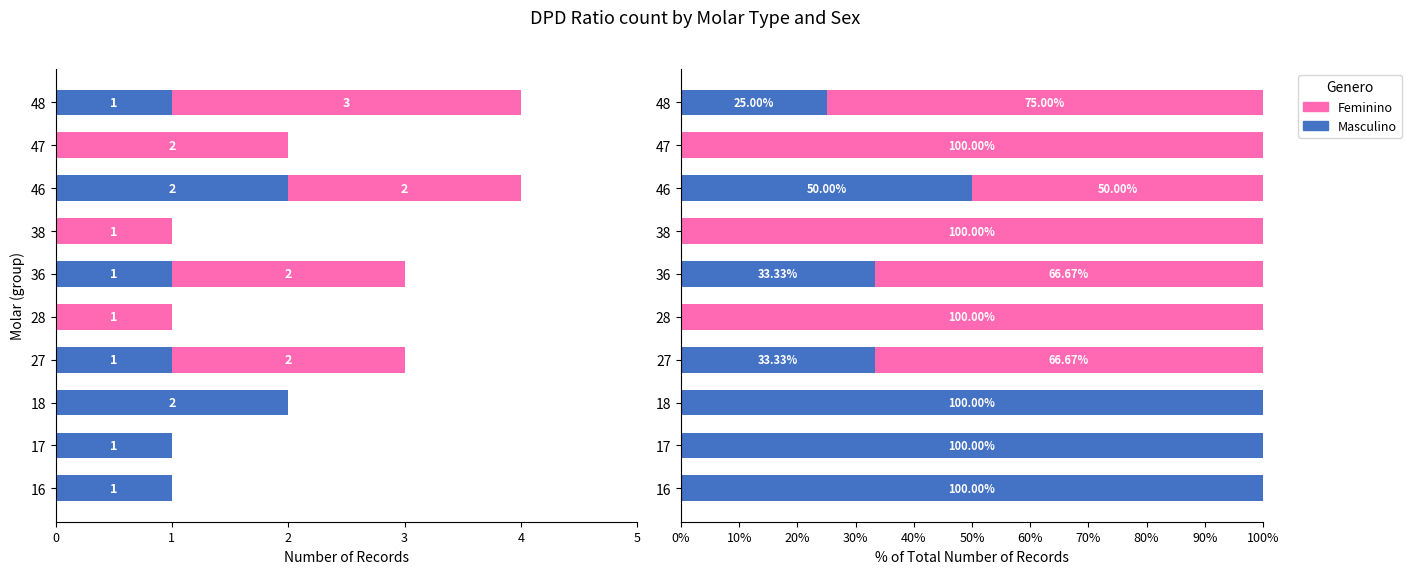

What value does the Feminino series have at 28?

100.0